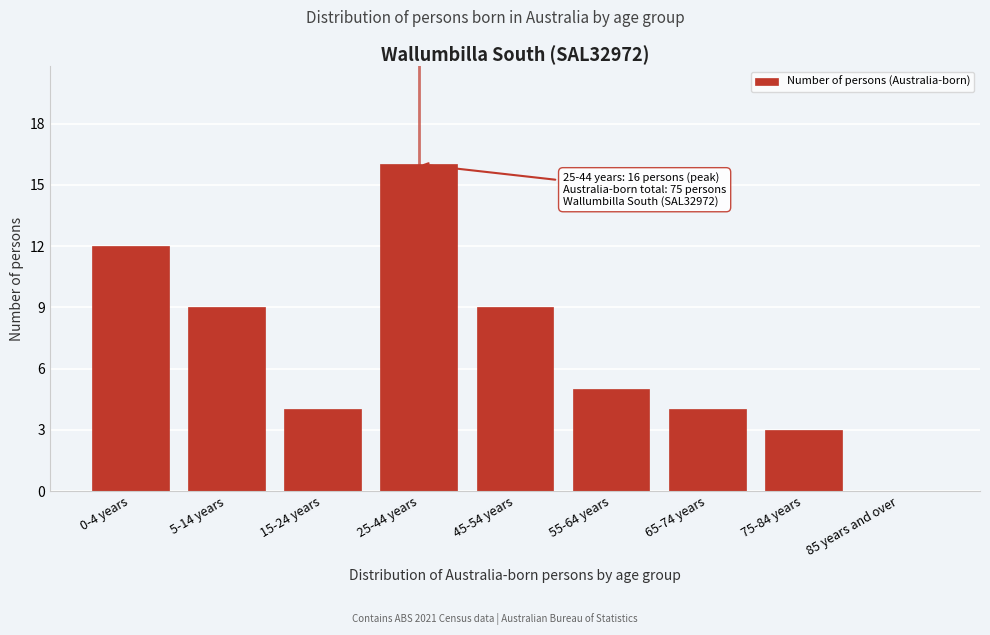

Reading left to right, what are all the values shown in this chart?

0-4 years=12	5-14 years=9	15-24 years=4	25-44 years=16	45-54 years=9	55-64 years=5	65-74 years=4	75-84 years=3	85 years and over=0